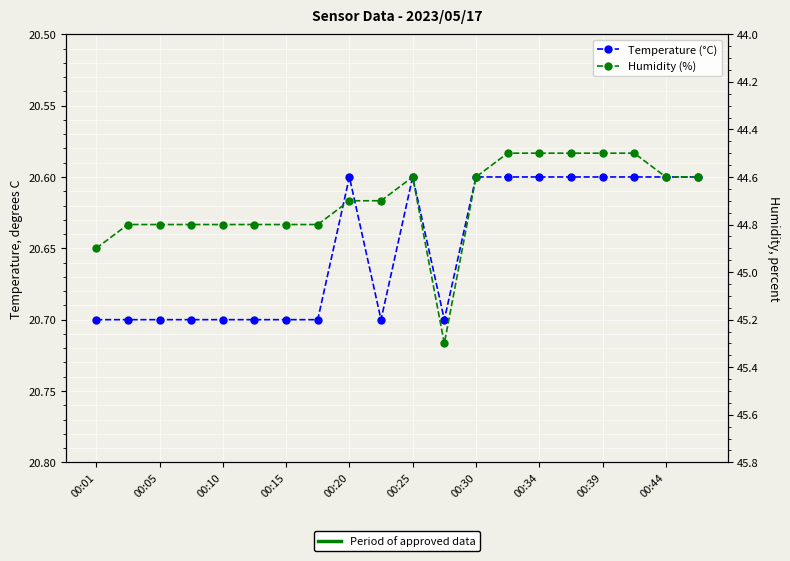

How many series are shown in this chart?

2